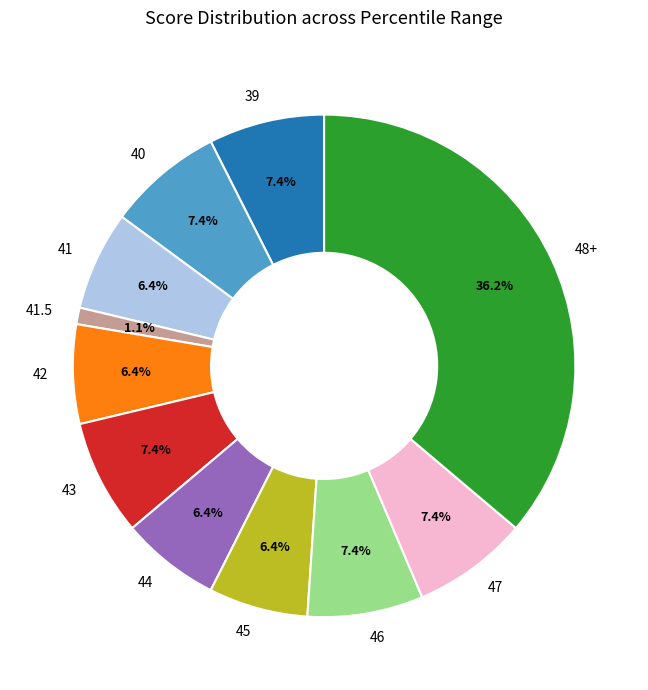

Is 43 the majority of the pie?

No